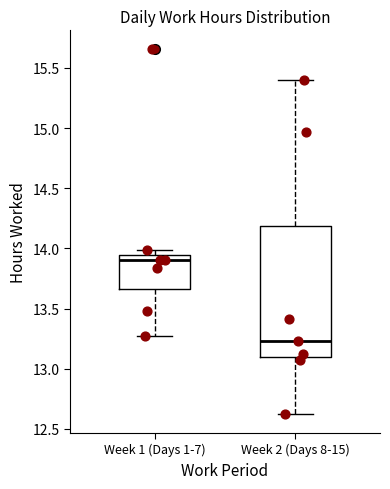

Reading left to right, transcribe this box plot: for each box, give where its median line is, the range the box spans, and where its two whiskers end, as read against the y-axis. The values are not printed on the chart, so give them approximately, as read against the axis.

Week 1 (Days 1-7): median 13.90, box 13.65 to 13.95, whiskers 13.25 to 14.00
Week 2 (Days 8-15): median 13.25, box 13.10 to 14.20, whiskers 12.60 to 15.40